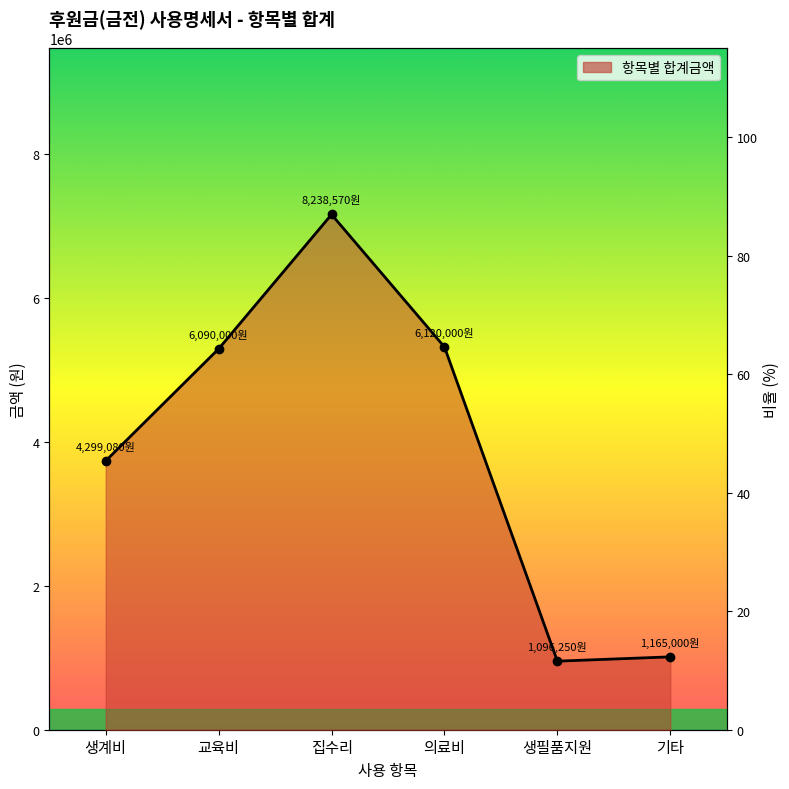

What is the label of the 3rd point from the left?

집수리